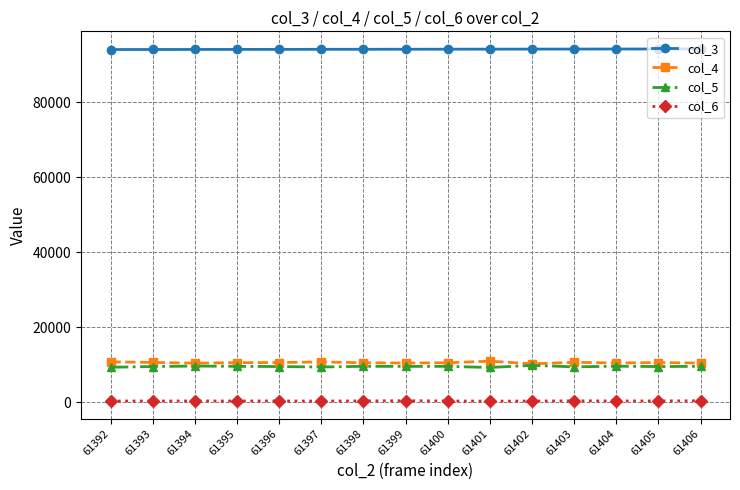

How many lines are shown in the chart?

4